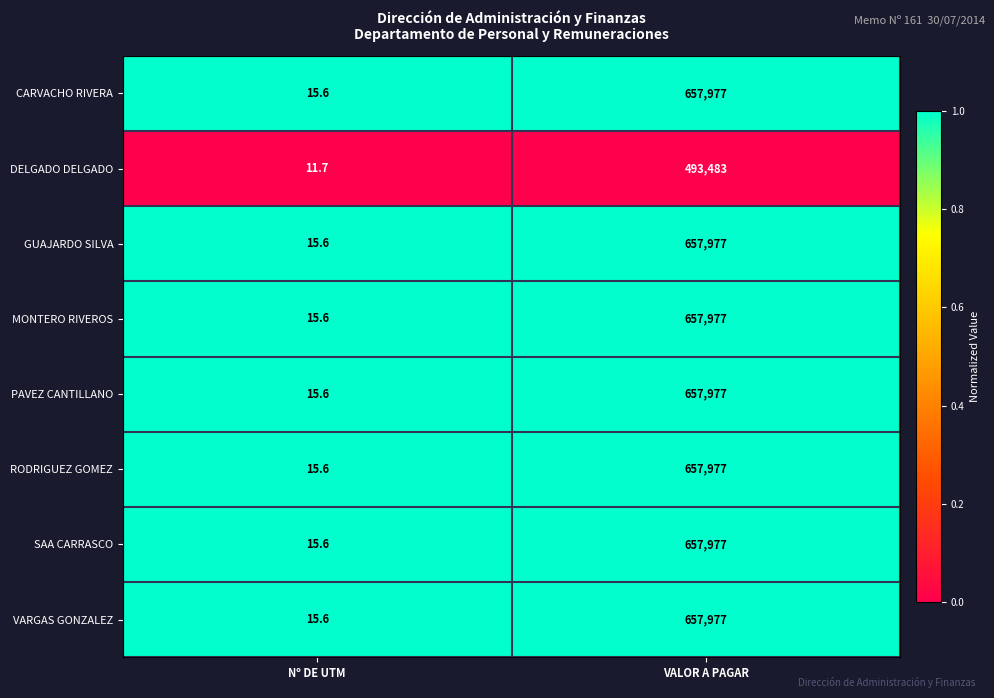

What is the sum of all SAA CARRASCO values?

657992.6